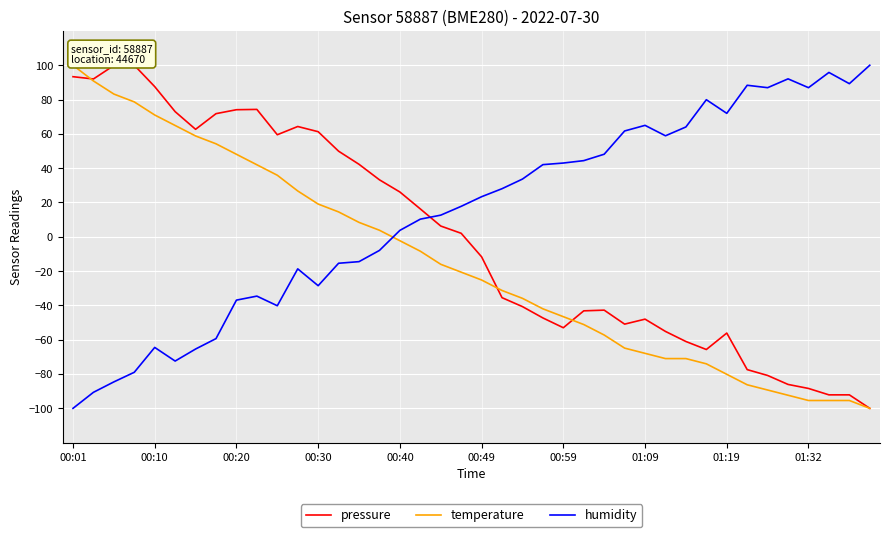

Which series has the largest total across all categories?

humidity